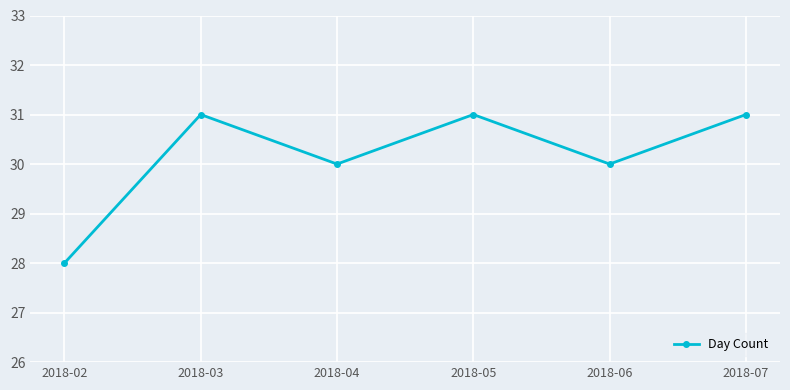

What is the minimum value shown in the chart?

28